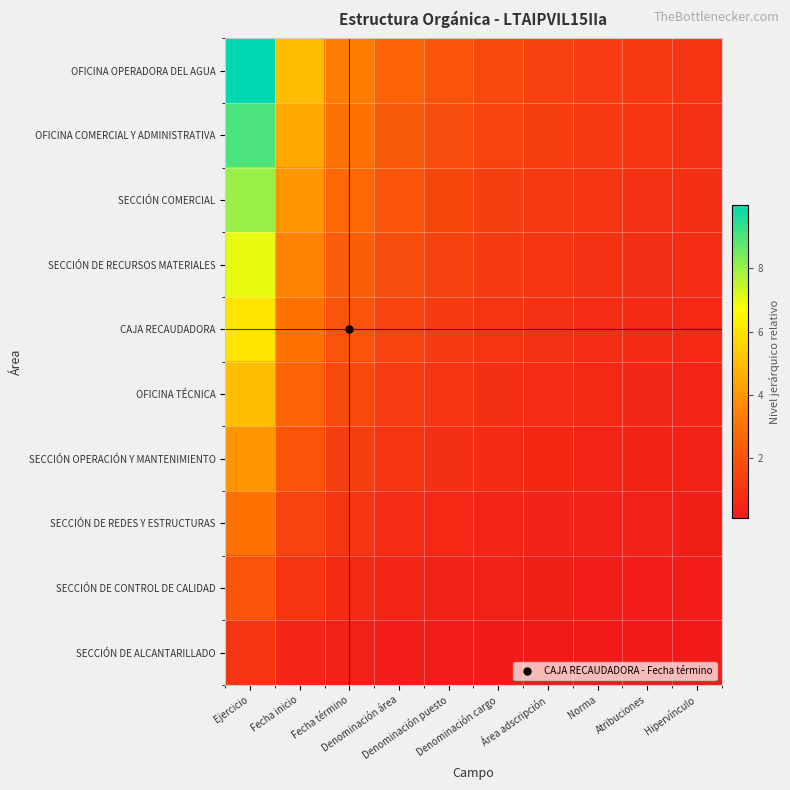

What is the difference between the highest and lowest values at Norma?

1.1